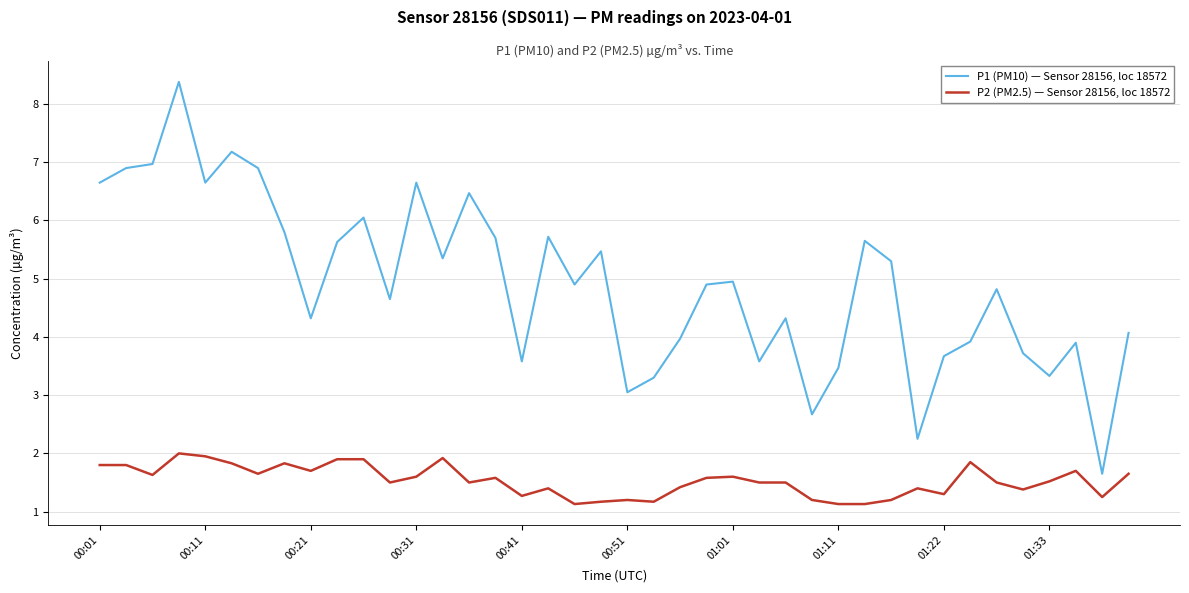

Is this an area chart (filled region under the line)?

No